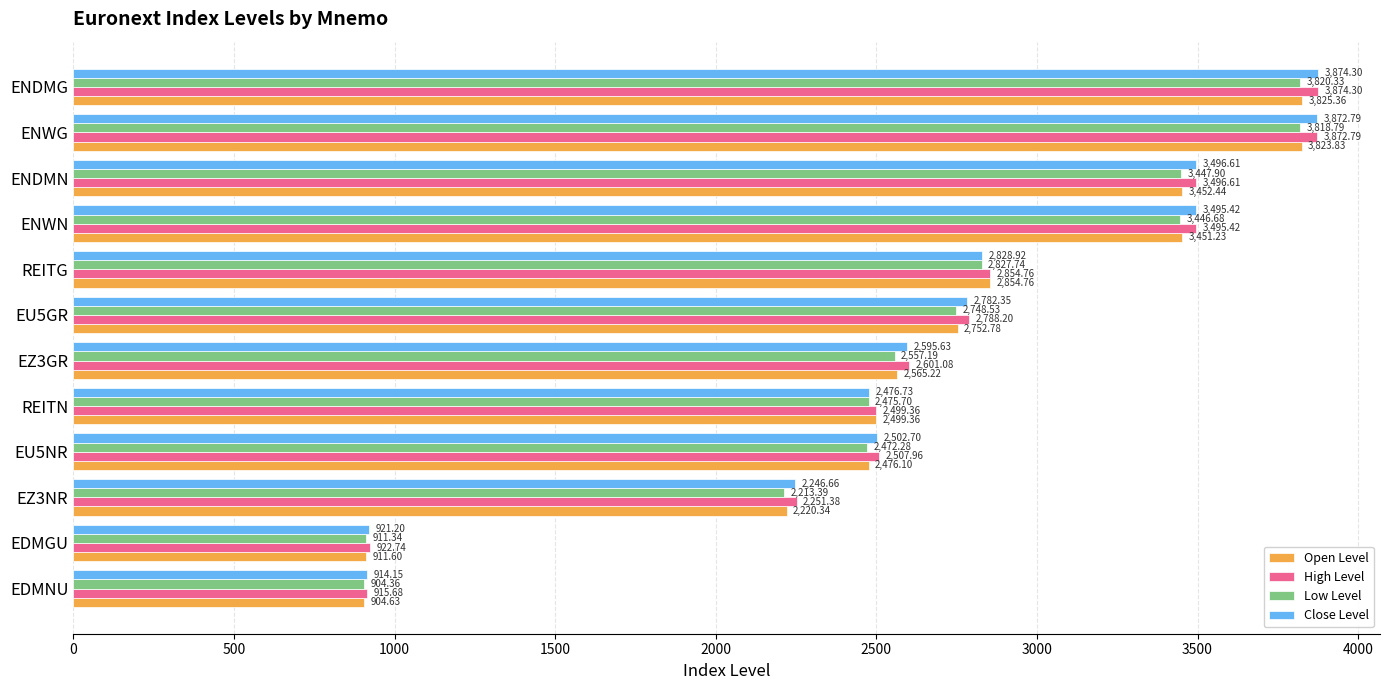

At which category is the sum across all series the highest?

ENDMG